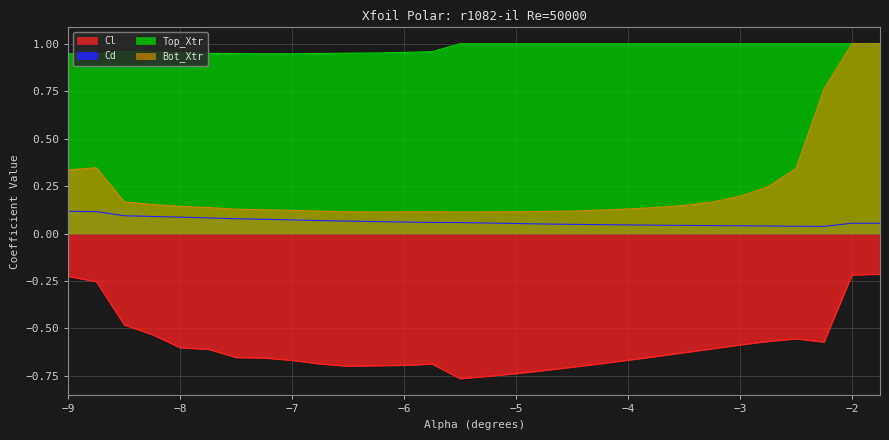

True or false: Cd has a value of 0.1 at -4.75.

False